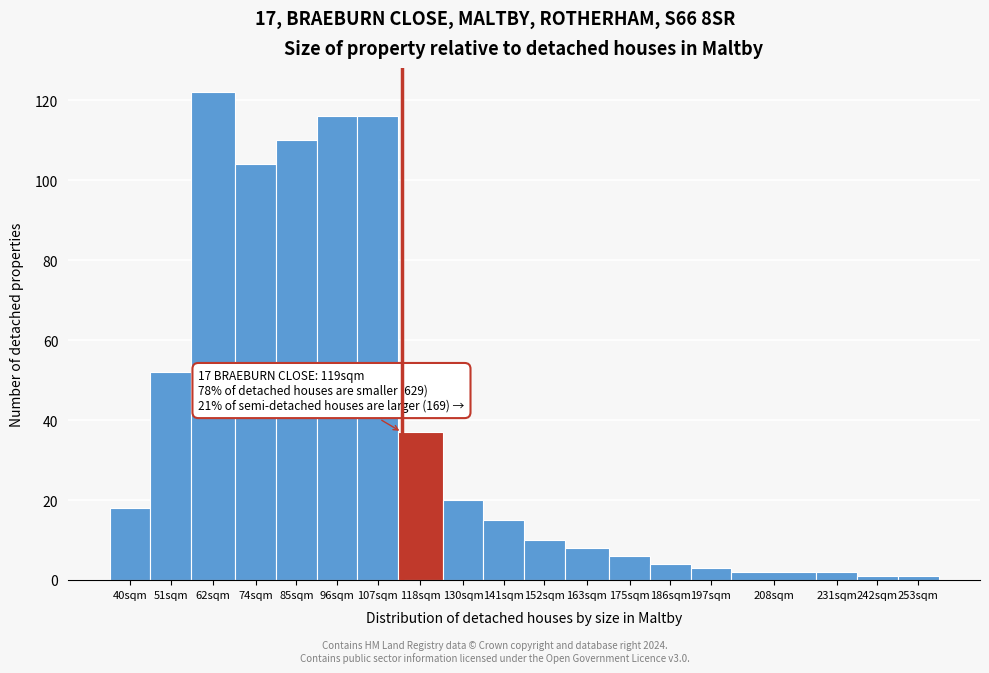

Reading left to right, what are all the values shown in this chart?

18	52	122	104	110	116	116	37	20	15	10	8	6	4	3	2	2	1	1